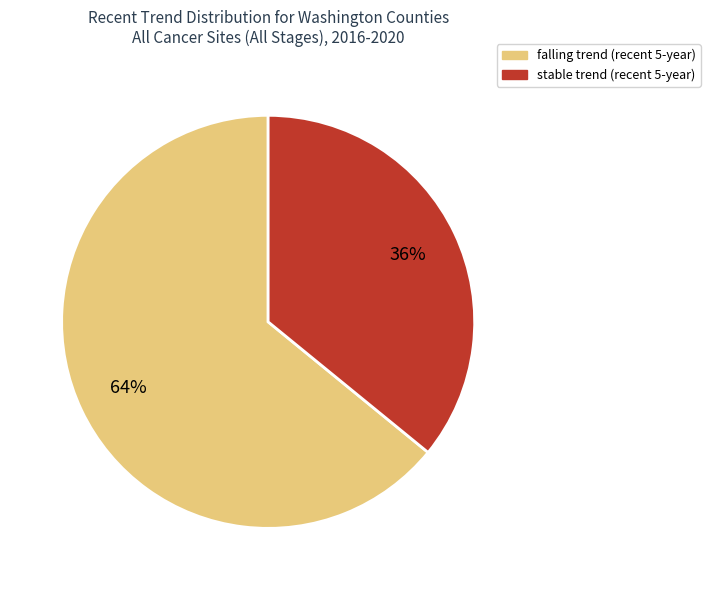

What is the smallest slice in the pie chart?

stable trend (recent 5-year)